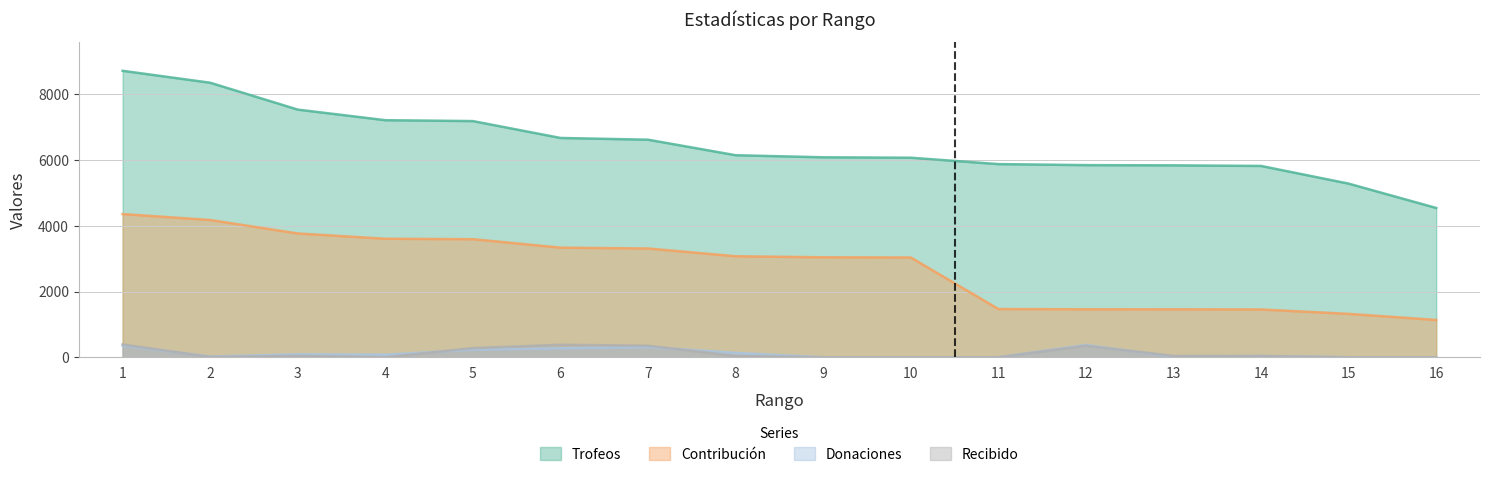

At how many categories does at least one series exceed 528?

16